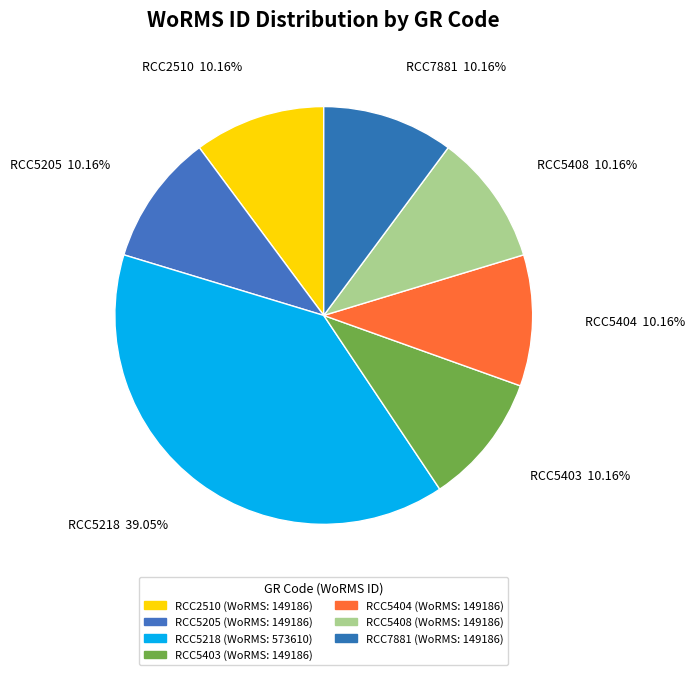

How many segments does this pie chart have?

7